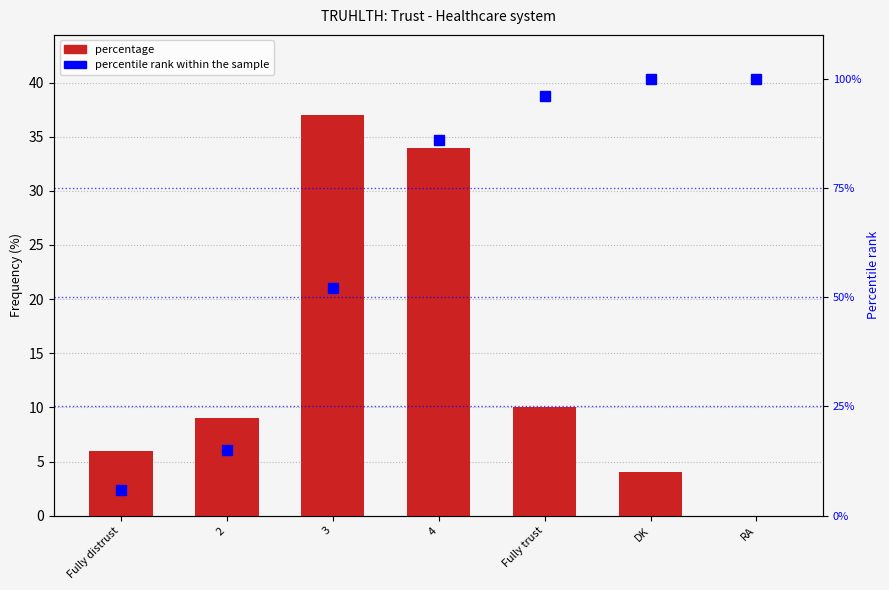

Is it true that percentage equals 25 at 3?

False